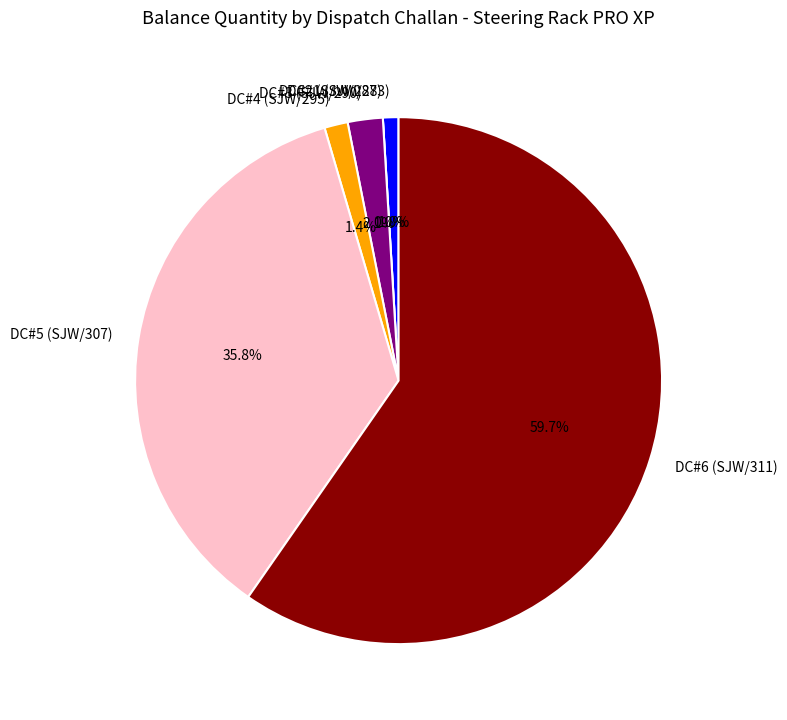

To the nearest percent, what portion does DC#4 (SJW/295) represent?

1%